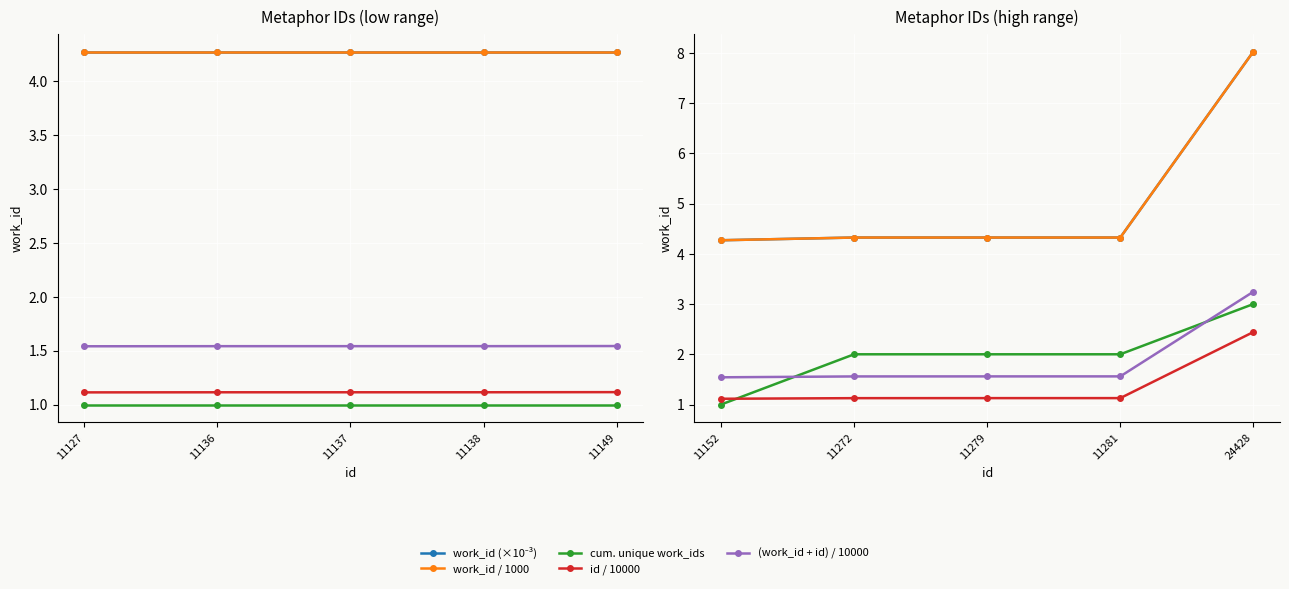

What is the value of the cum. unique work_ids point at the 5th from the left?

3.0